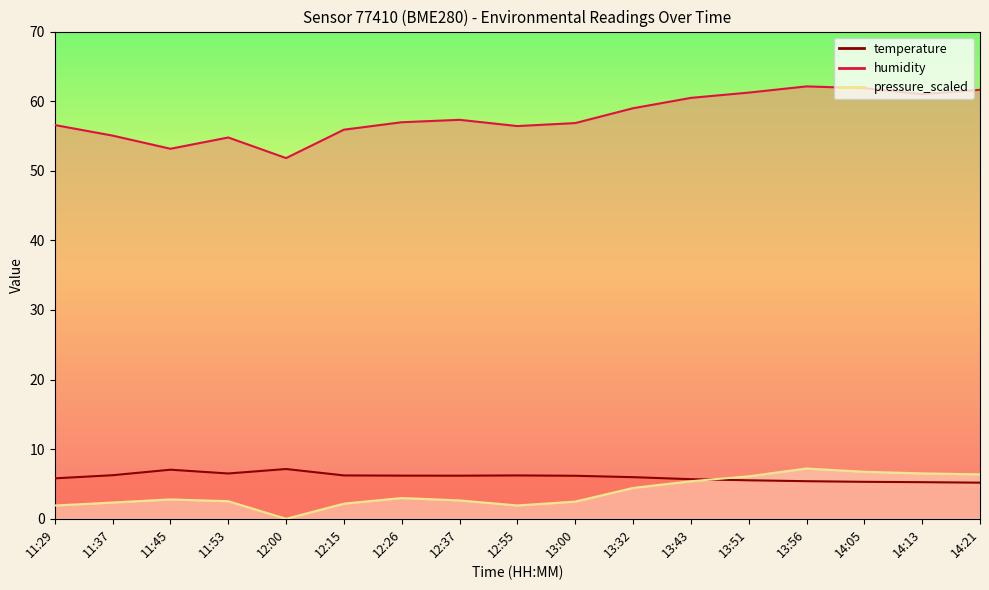

What is the difference between the maximum and minimum values in the pressure_scaled series?

7.2